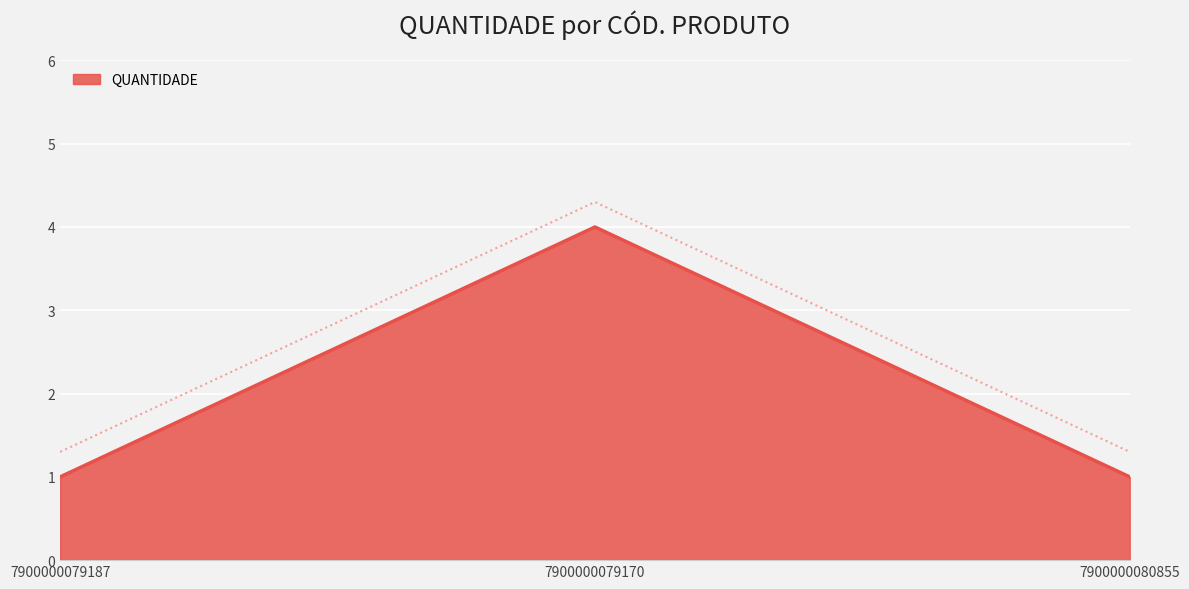

The QUANTIDADE series shows 0 at 7900000079187. True or false?

False